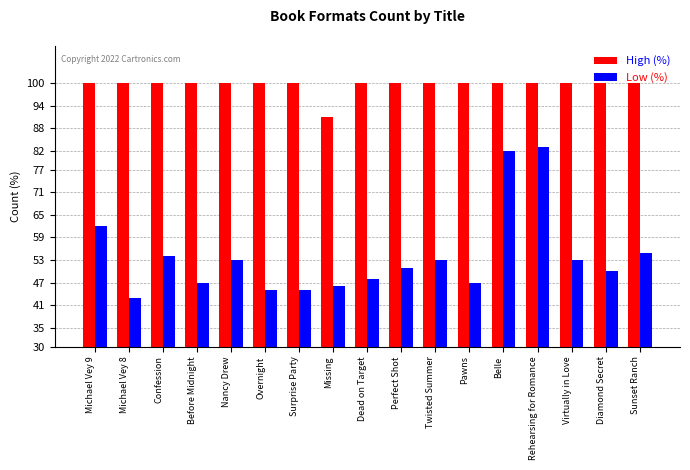

Read the High (%) value at Confession.

100